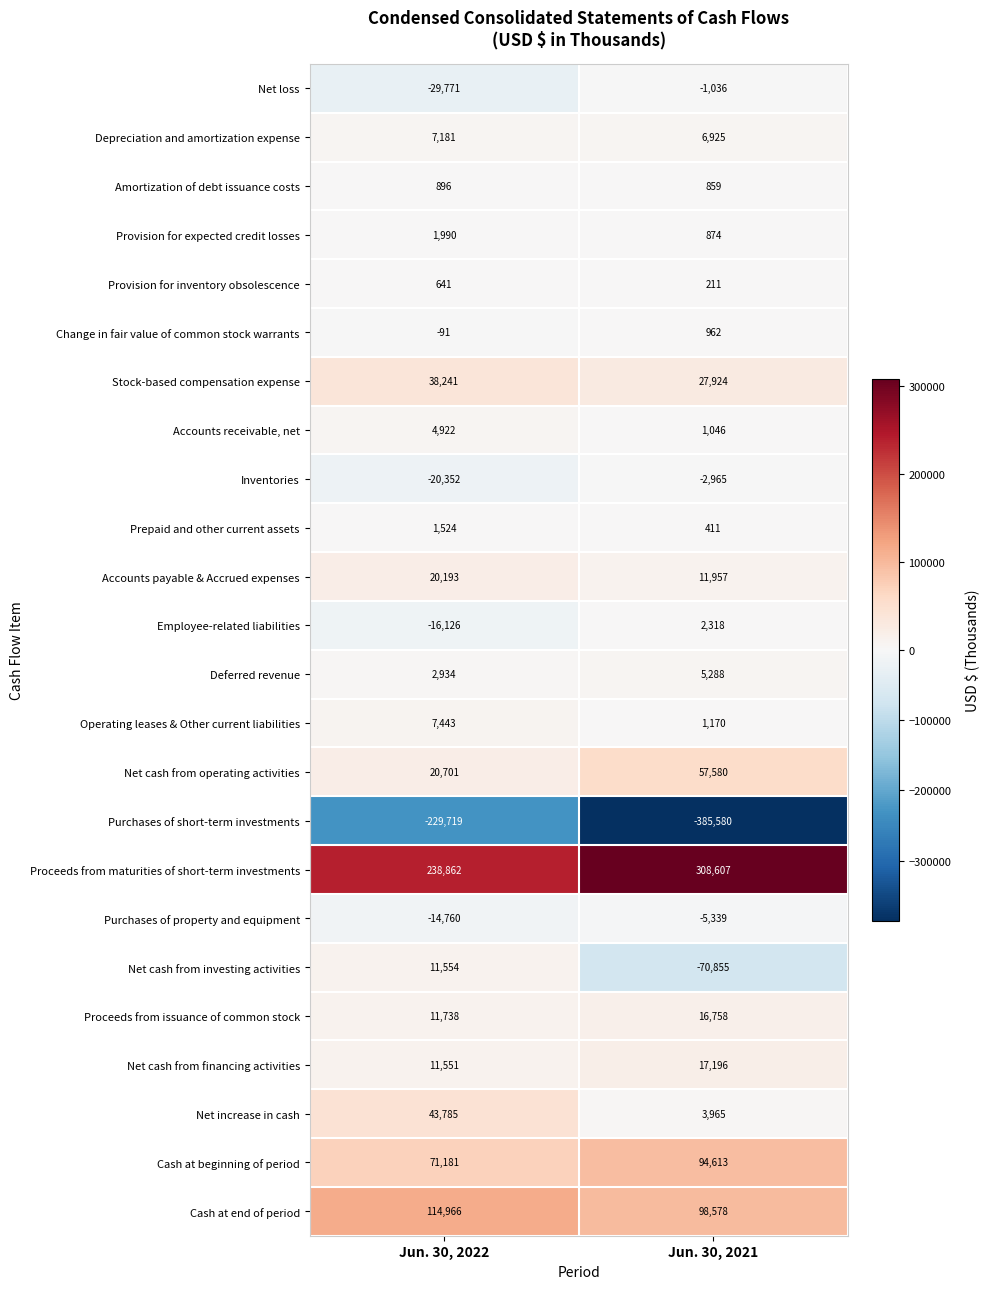

Is it true that Stock-based compensation expense equals 44797 at Jun. 30, 2021?

False